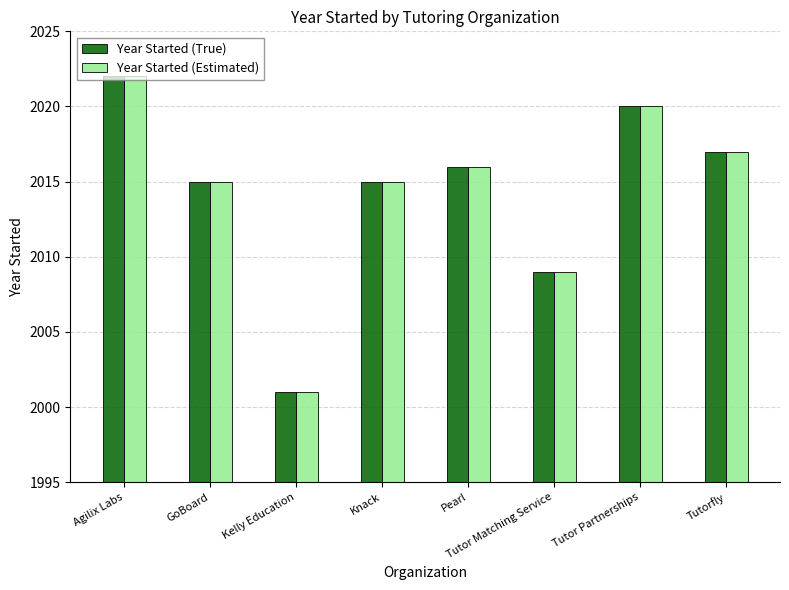

What is the average value of the Year Started (Estimated) series?

2014